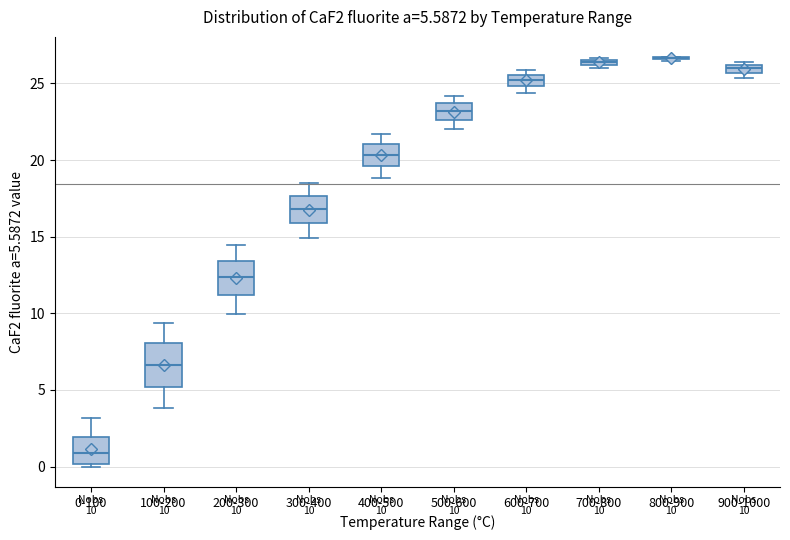

Comparing the boxes themselves (not the whiskers), which one is the tallest?

100-200